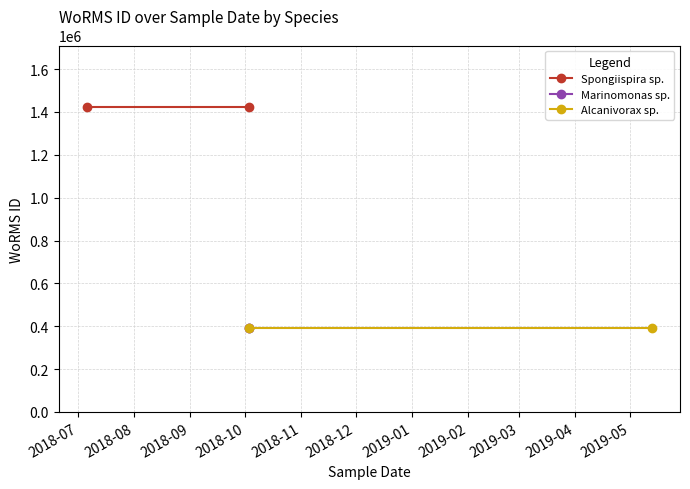

What is the minimum value for Alcanivorax sp.?

393082